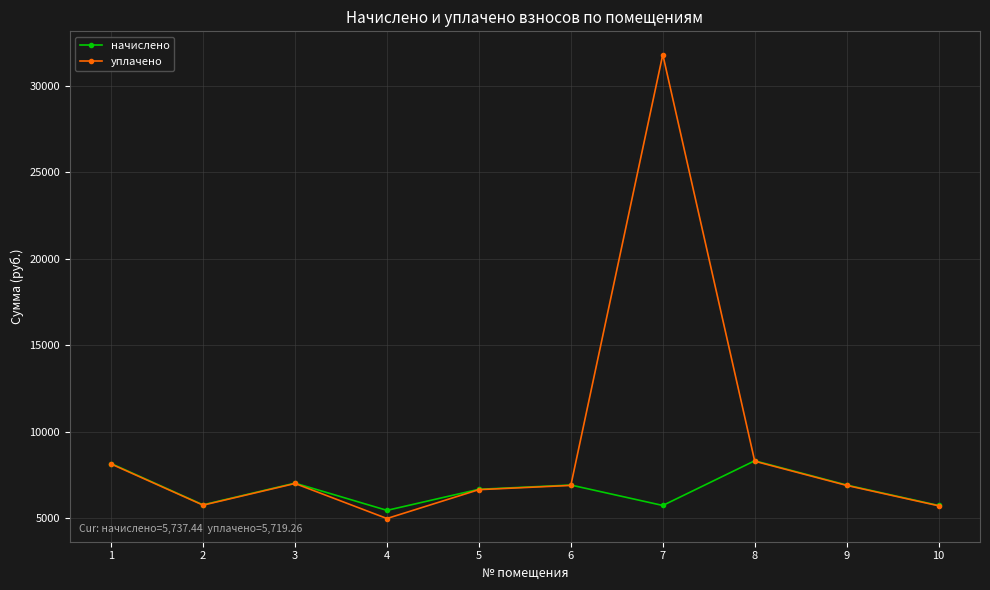

Is it true that начислено equals 9536.0 at 9?

False